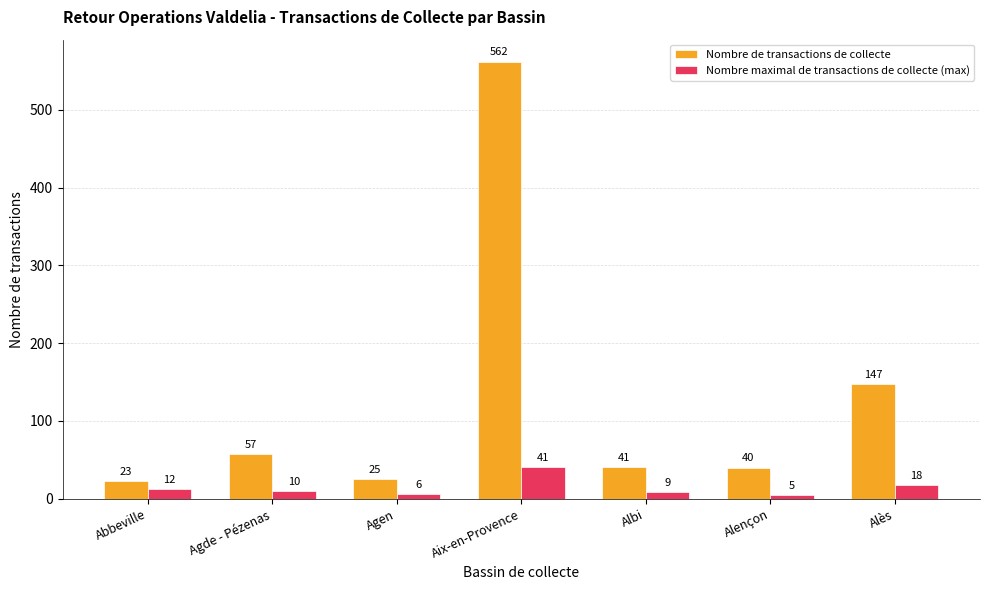

At which category does the chart reach its peak across all series?

Aix-en-Provence